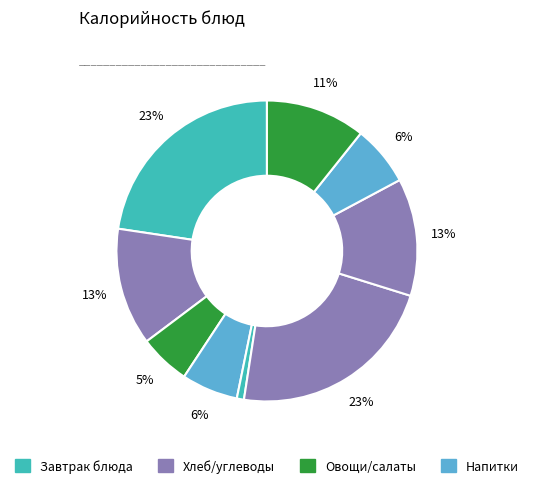

How many segments does this pie chart have?

9